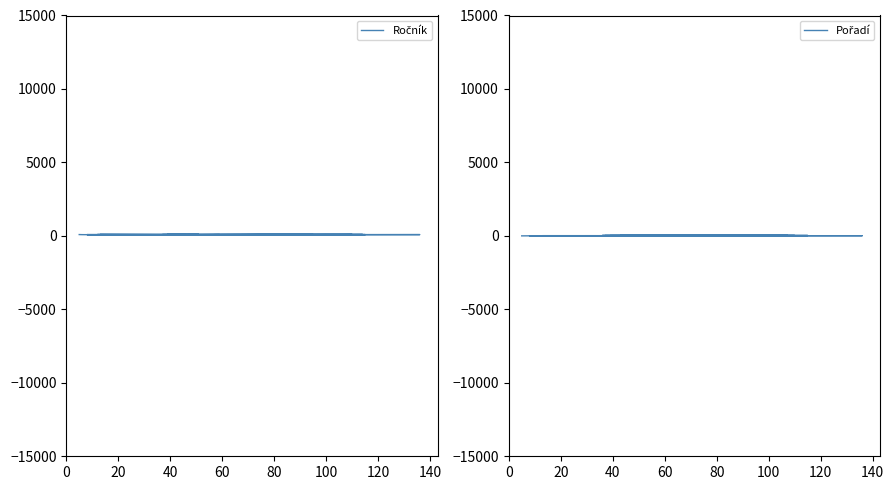

What is the difference between the maximum and minimum values in the Pořadí series?

39